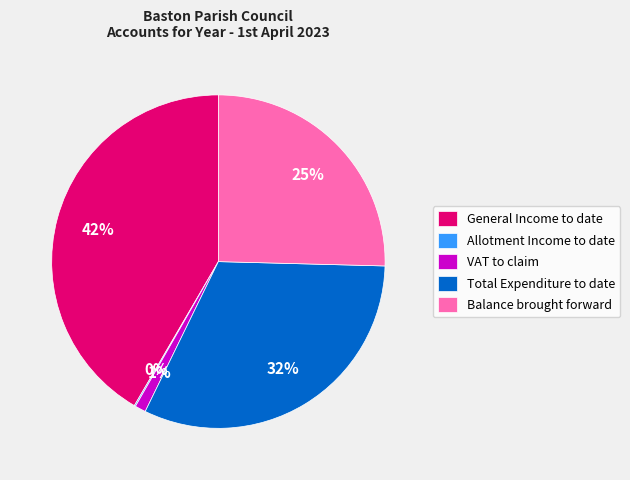

Which slice is the largest?

General Income to date